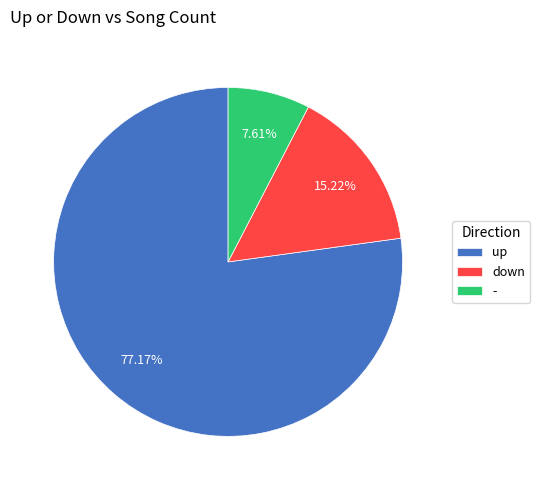

How many segments does this pie chart have?

3